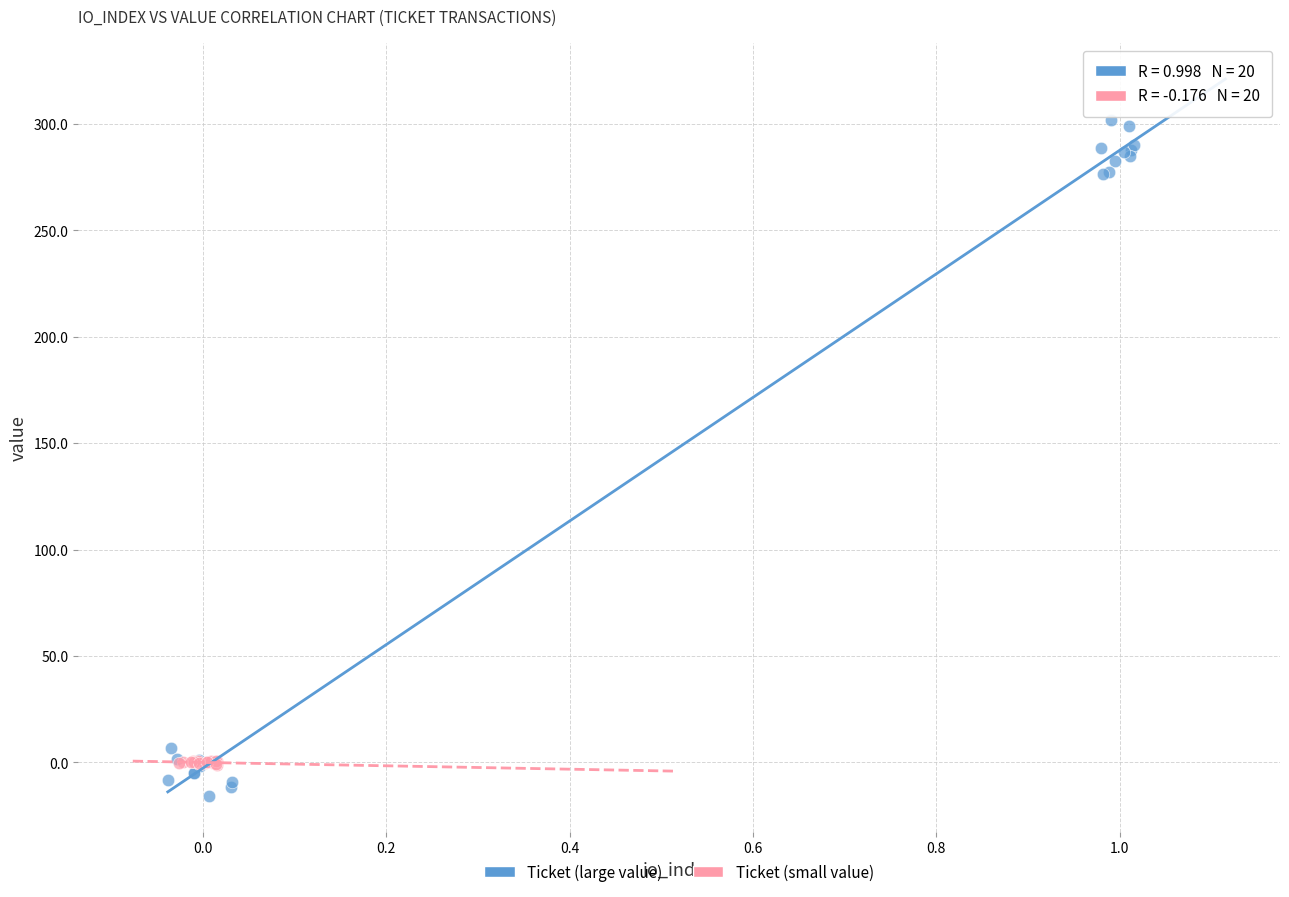

Which series reaches the maximum Y coordinate?

Ticket (large value)